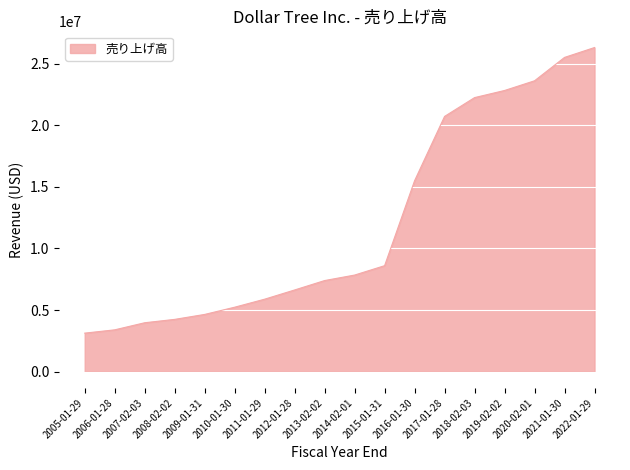

Reading left to right, list all the values displayed in this chart.

3126009	3393924	3969400	4242600	4644900	5231200	5882400	6630500	7394500	7840300	8602200	15498400	20719200	22245500	22823300	23610800	25508400	26309800